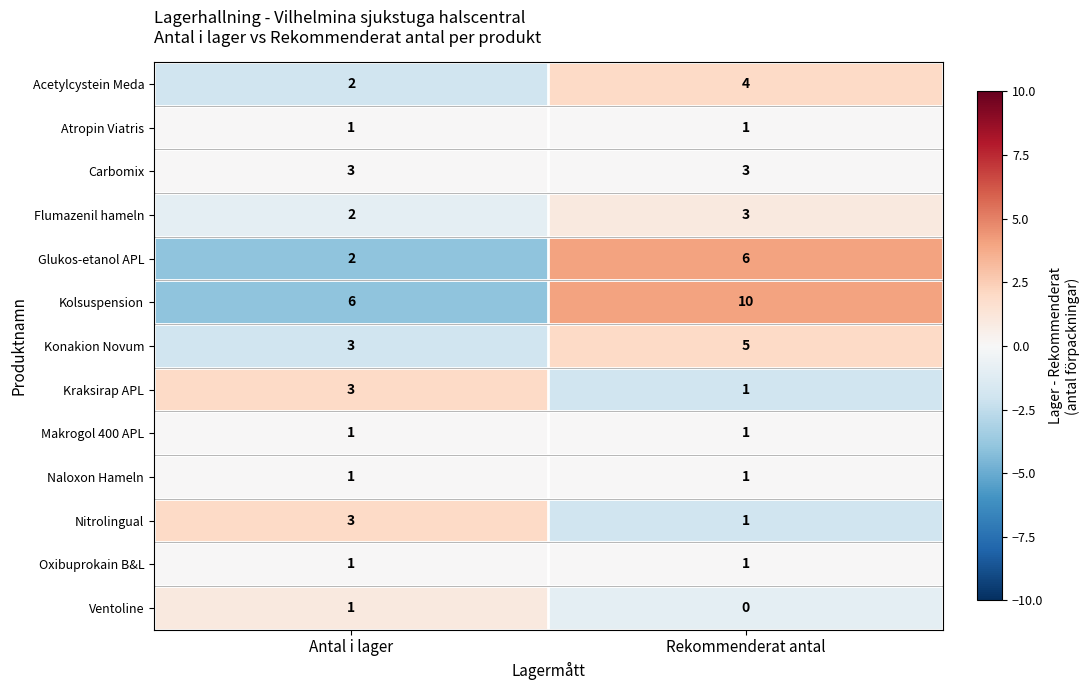

How many series are shown in this chart?

13